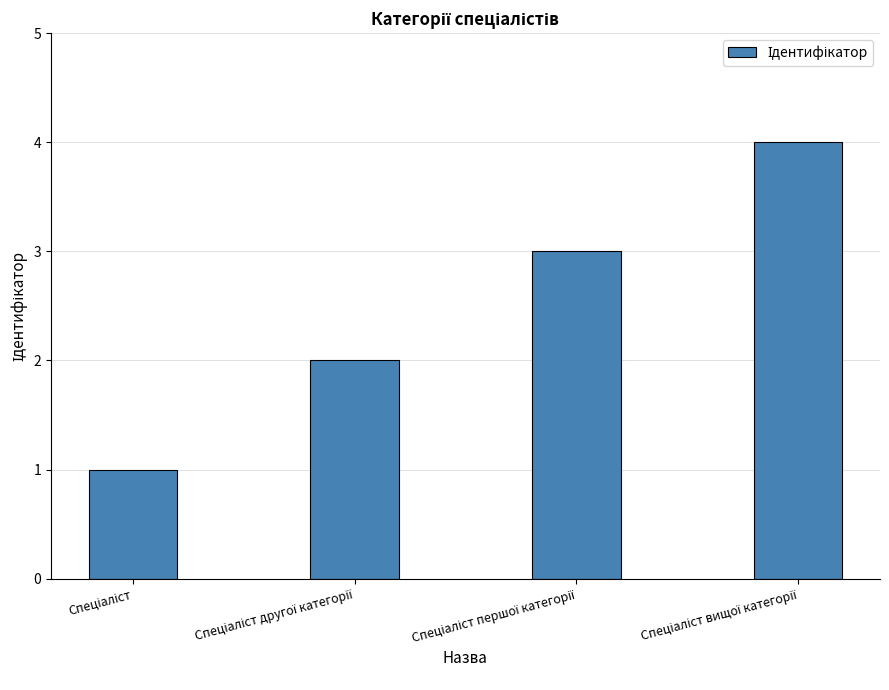

Are the bars grouped side by side (vs. stacked)?

No